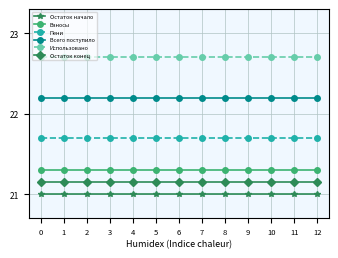

The value of Использовано at 0 is 22.7. True or false?

True